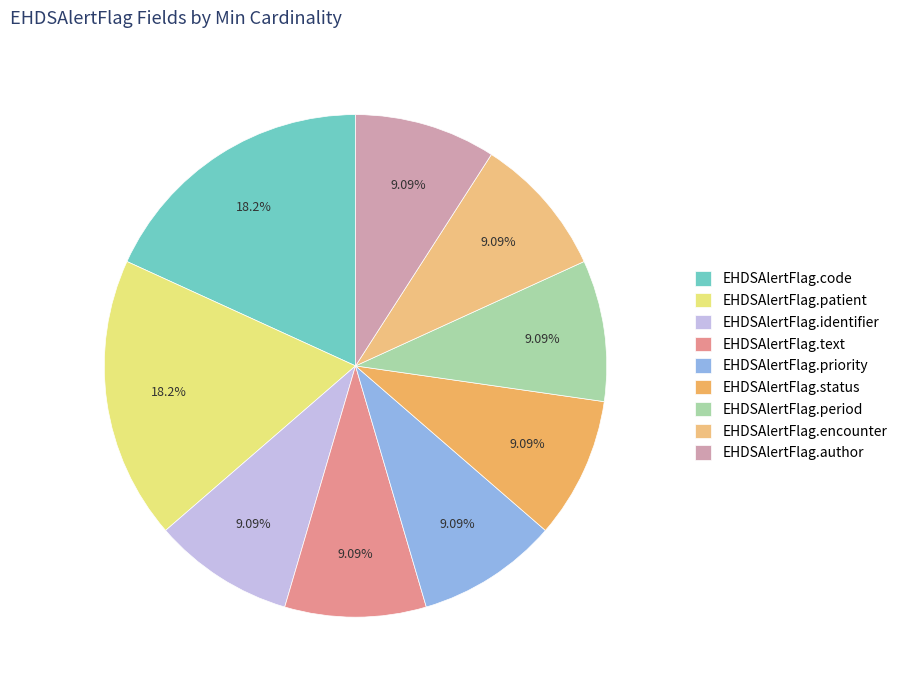

Rank the categories by value from lowest to highest.

EHDSAlertFlag.identifier, EHDSAlertFlag.text, EHDSAlertFlag.priority, EHDSAlertFlag.status, EHDSAlertFlag.period, EHDSAlertFlag.encounter, EHDSAlertFlag.author, EHDSAlertFlag.code, EHDSAlertFlag.patient